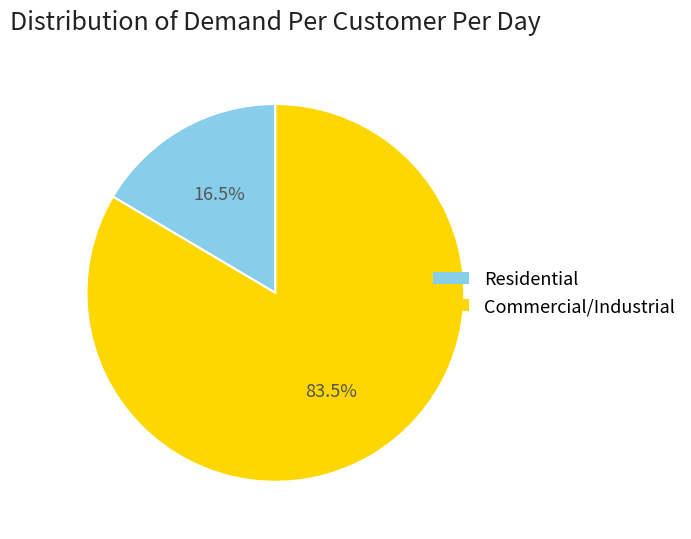

What portion of the pie excludes Residential?

83.5%